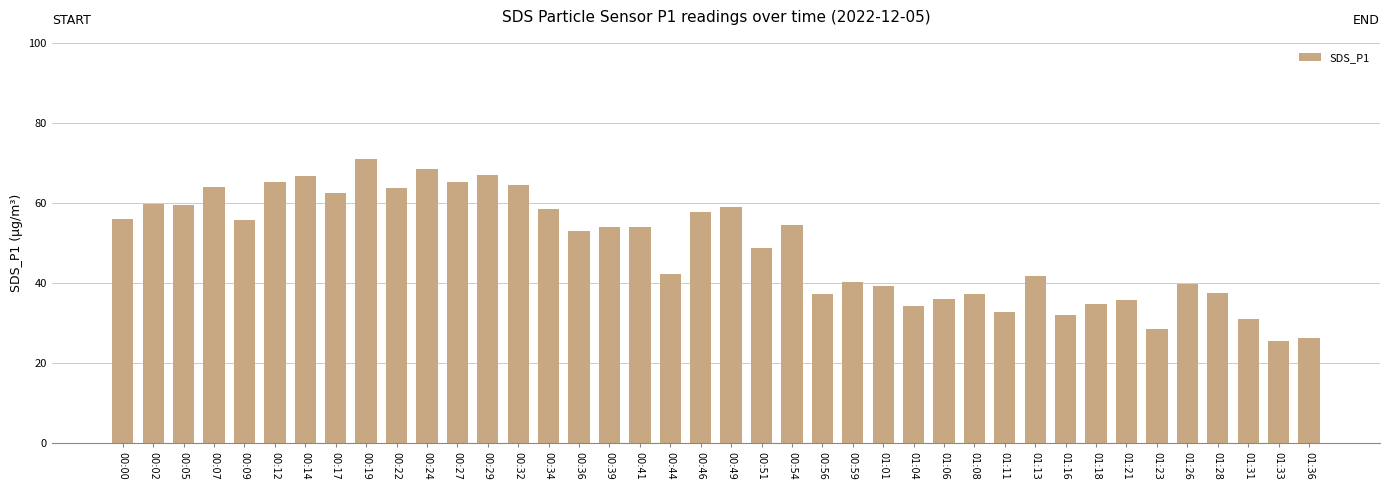

How many bars are there in total?

40